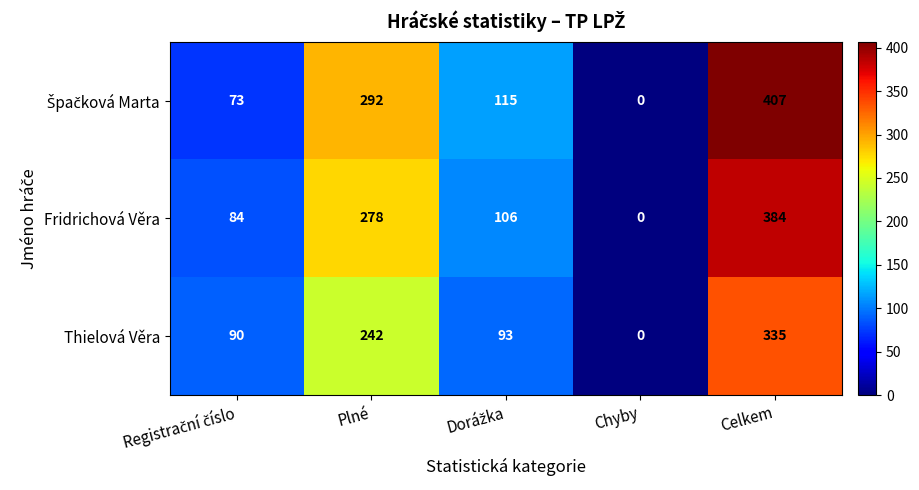

What is the total value across all series at Celkem?

1126